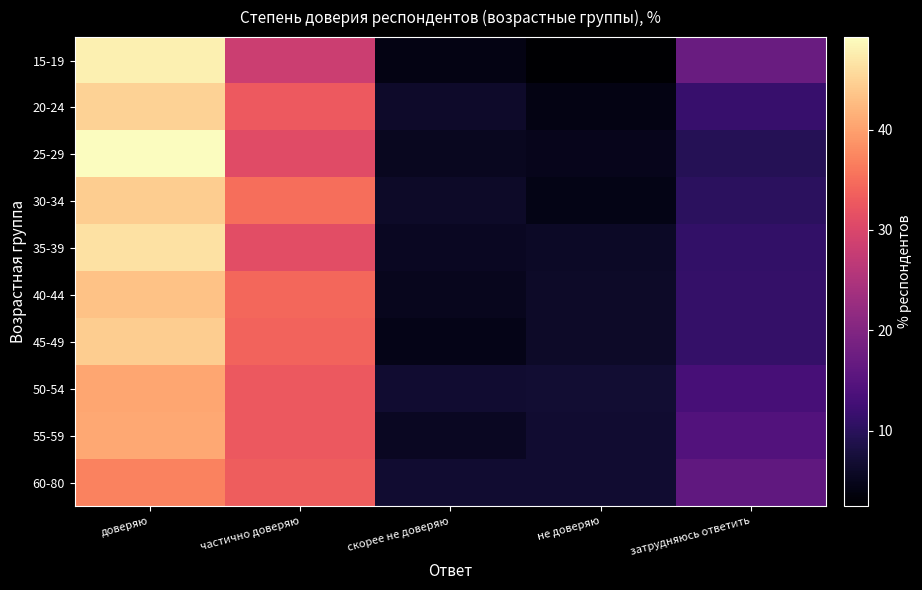

Reading right to left, list all the values displayed in this chart.

15-19: затрудняюсь ответить=17.1	не доверяю=2.5	скорее не доверяю=4.2	частично доверяю=28.4	доверяю=47.8
20-24: затрудняюсь ответить=11.6	не доверяю=4.3	скорее не доверяю=6.3	частично доверяю=32.8	доверяю=45.0
25-29: затрудняюсь ответить=9.5	не доверяю=5.0	скорее не доверяю=5.4	частично доверяю=30.9	доверяю=49.2
30-34: затрудняюсь ответить=10.2	не доверяю=4.5	скорее не доверяю=6.0	частично доверяю=35.1	доверяю=44.3
35-39: затрудняюсь ответить=11.0	не доверяю=5.8	скорее не доверяю=5.6	частично доверяю=31.3	доверяю=46.3
40-44: затрудняюсь ответить=11.2	не доверяю=6.1	скорее не доверяю=5.1	частично доверяю=34.4	доверяю=43.3
45-49: затрудняюсь ответить=11.1	не доверяю=6.1	скорее не доверяю=4.6	частично доверяю=33.9	доверяю=44.4
50-54: затрудняюсь ответить=13.2	не доверяю=7.0	скорее не доверяю=6.8	частично доверяю=32.6	доверяю=40.5
55-59: затрудняюсь ответить=14.5	не доверяю=6.7	скорее не доверяю=5.5	частично доверяю=32.6	доверяю=40.8
60-80: затрудняюсь ответить=16.1	не доверяю=6.8	скорее не доверяю=6.7	частично доверяю=33.3	доверяю=37.1